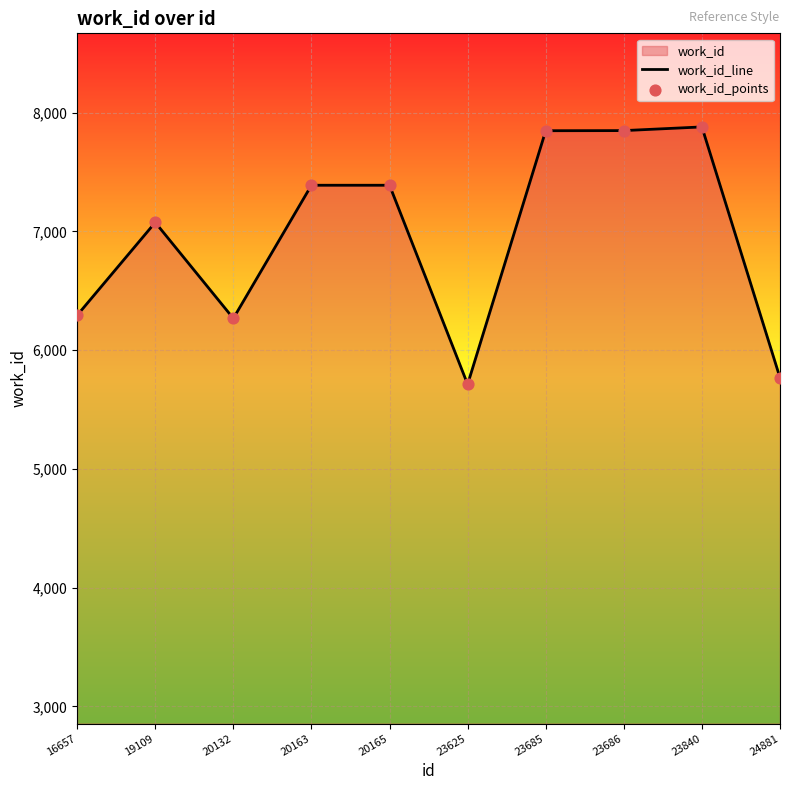

What is the ratio of the value at 23685 to the value at 20165?

1.1